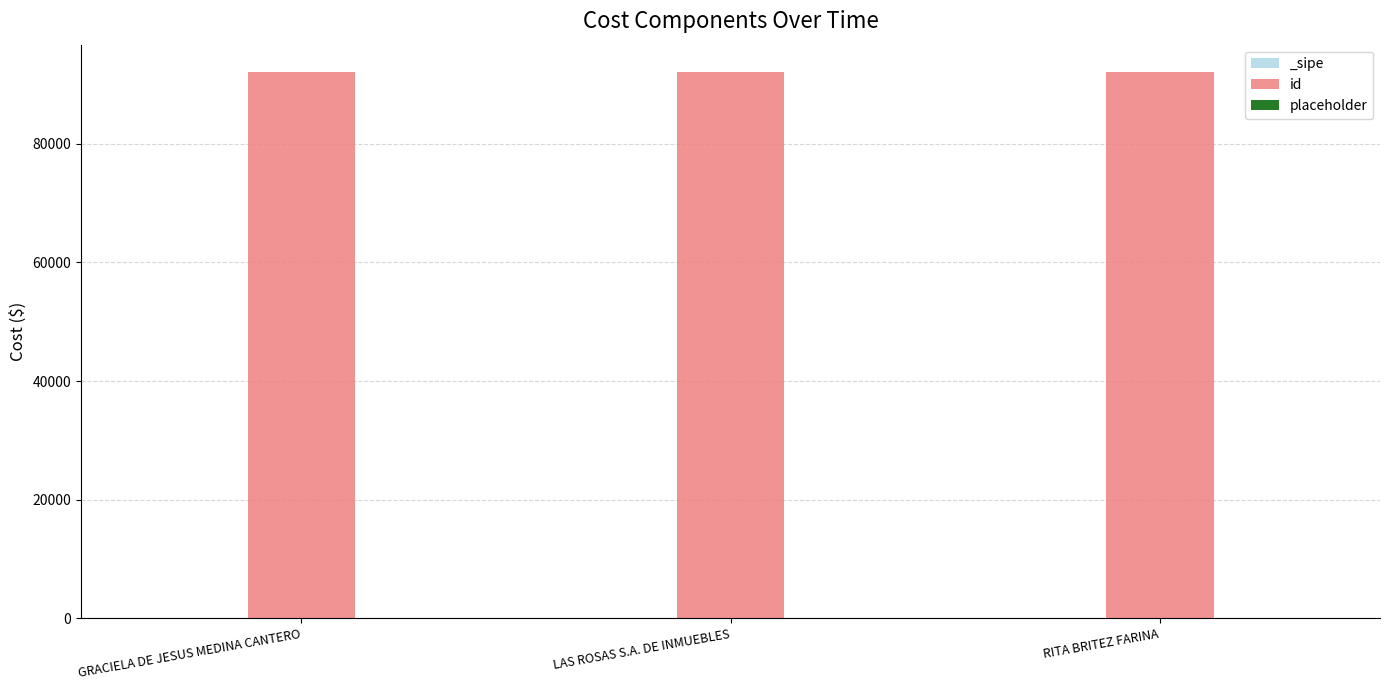

What is the difference between the highest and lowest values at GRACIELA DE JESUS MEDINA CANTERO?

92101